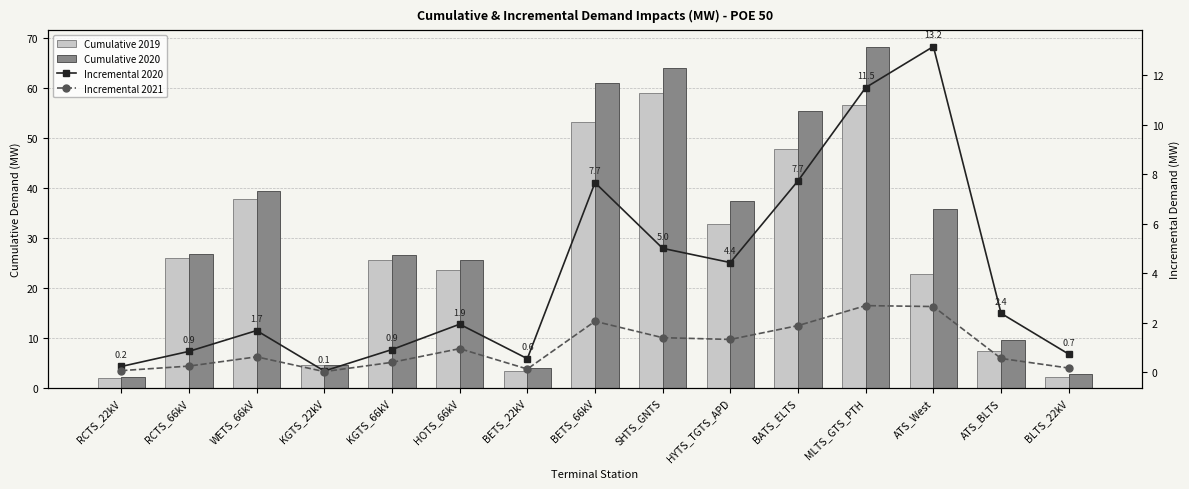

Between BETS_66kV and BATS_ELTS, which series saw the biggest shift?

Cumulative 2019